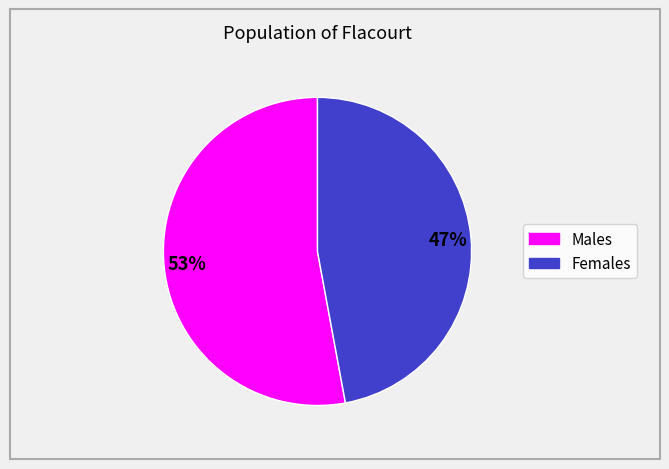

To the nearest percent, what is the difference between the largest and smallest slice percentages?

6%